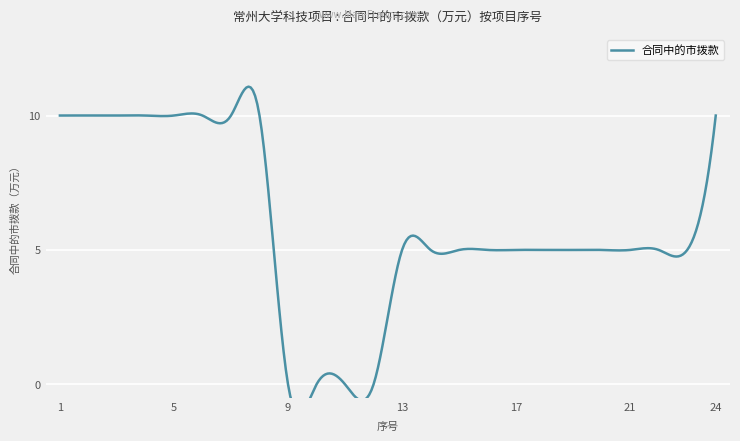

Which category has the highest value across all series?

1